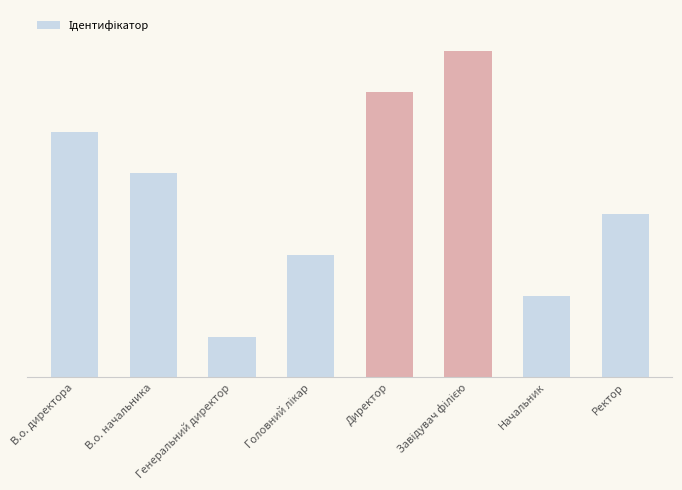

Which has a higher value, Ректор or Директор?

Директор